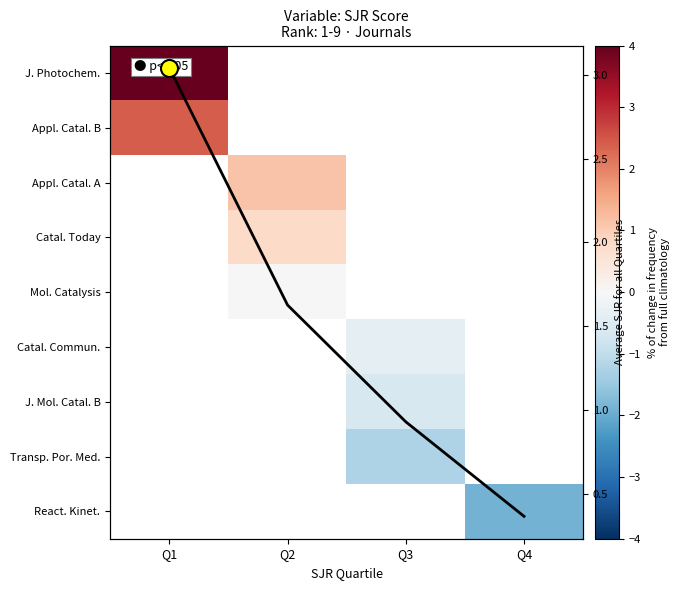

Rank the series by their average value, from highest to lowest.

J. Photochem., Appl. Catal. B, Appl. Catal. A, Catal. Today, Mol. Catalysis, Catal. Commun., J. Mol. Catal. B, Transp. Por. Med., React. Kinet.